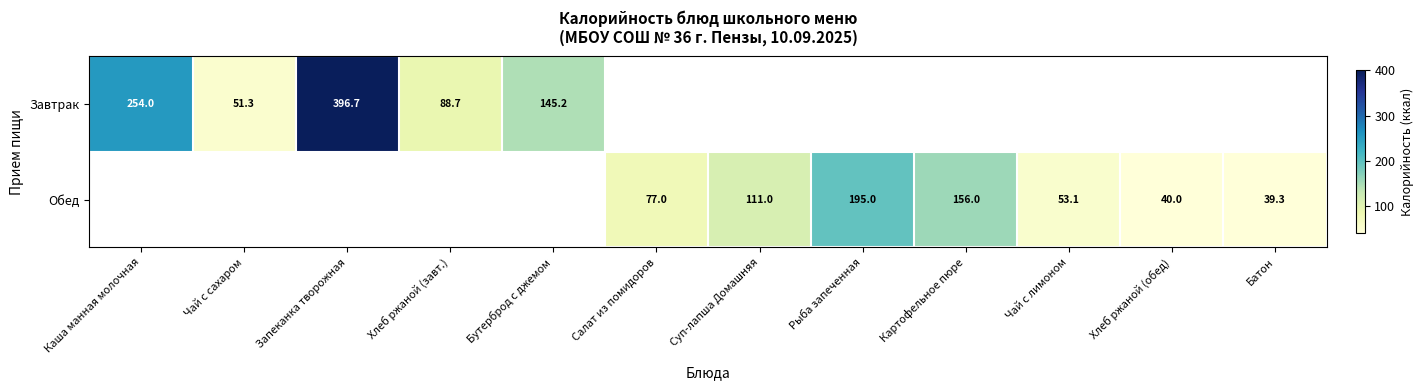

What is the difference between the Обед values at Батон and Картофельное пюре?

116.7